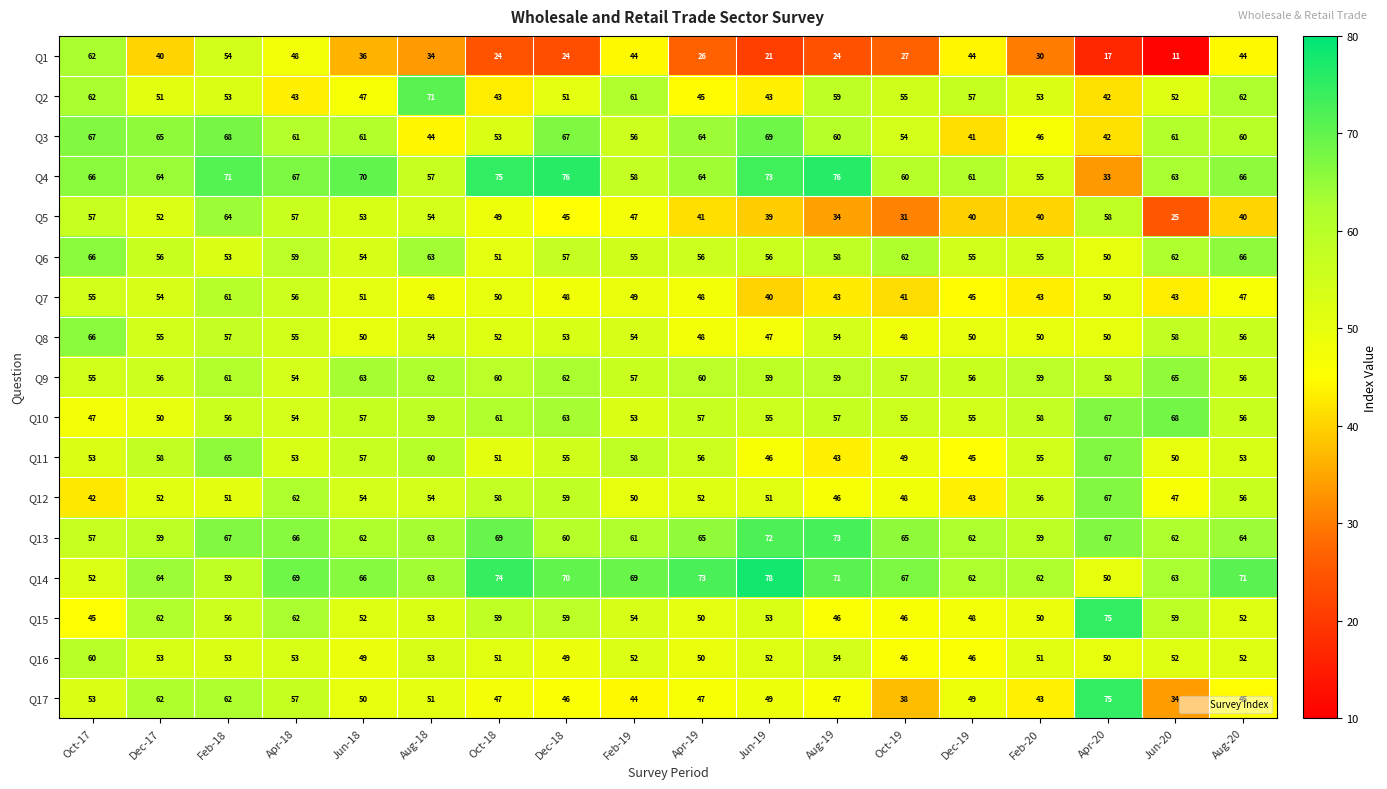

Read the Q13 value at Feb-19, to the nearest 5.

60